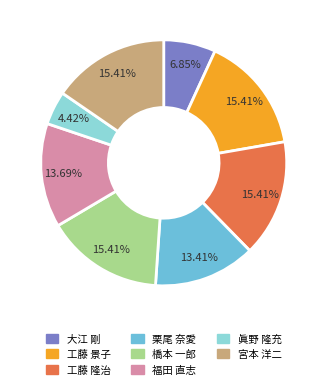

To the nearest percent, what portion does 工藤 隆治 represent?

15%